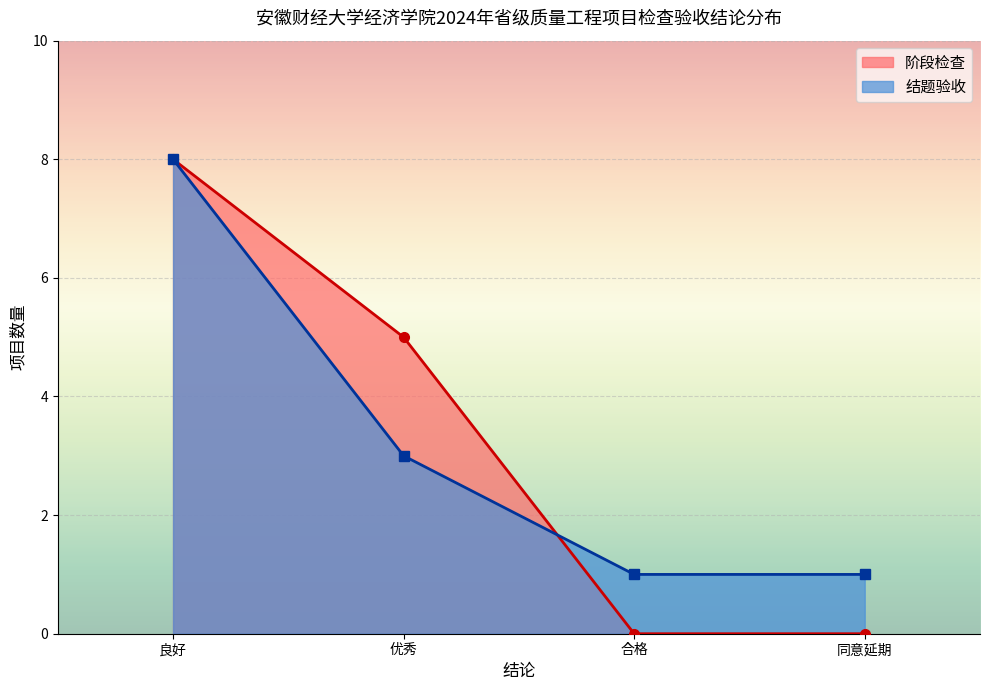

True or false: 结题验收 and 阶段检查 cross at least once.

True